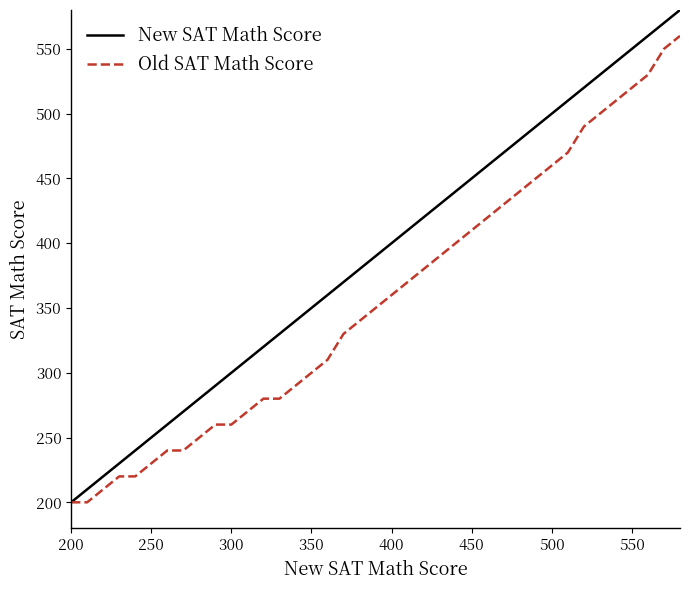

List the series in order of their peak value, lowest first.

Old SAT Math Score, New SAT Math Score